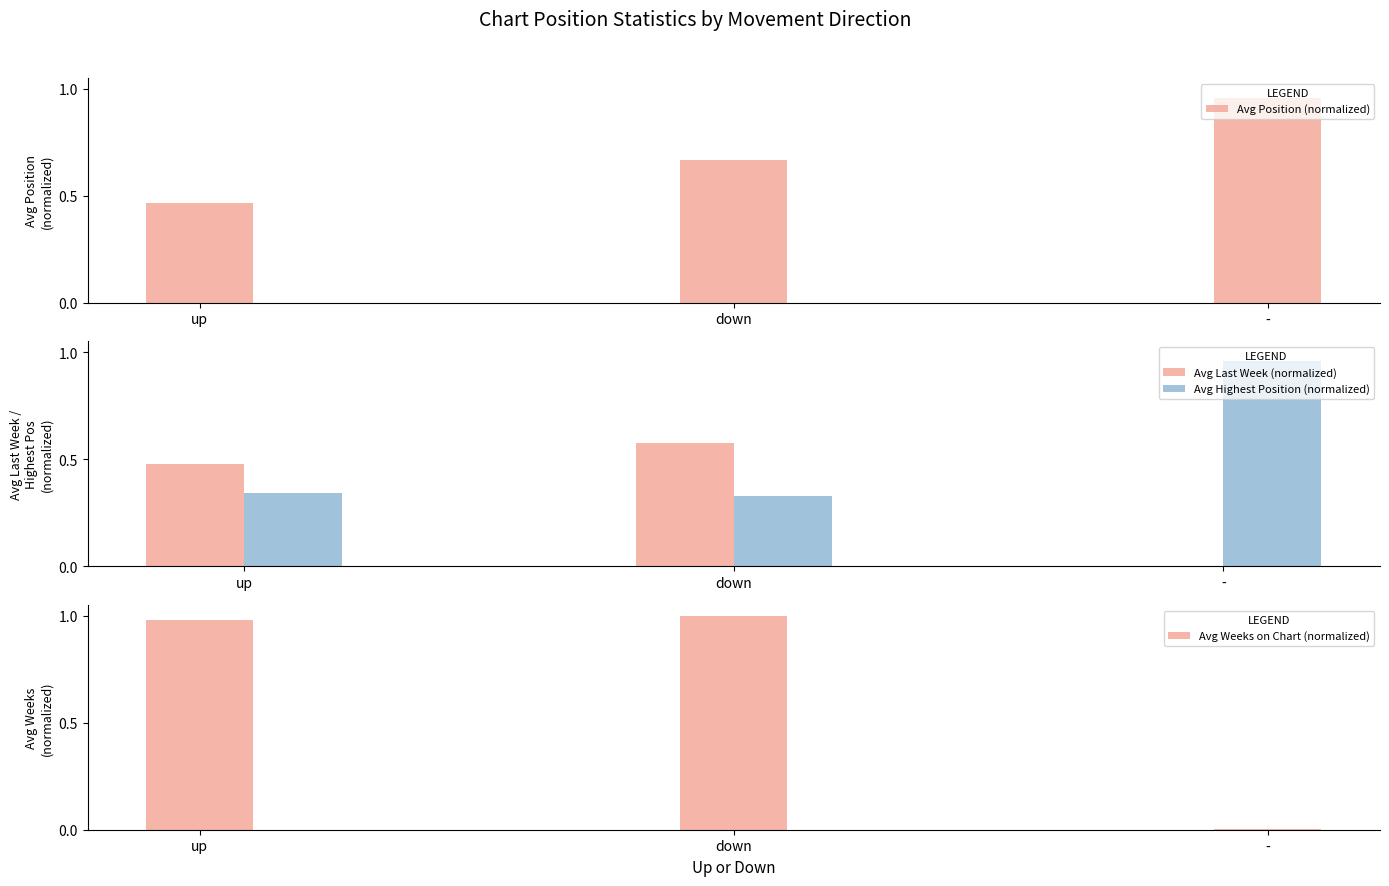

Reading left to right, transcribe all the data shown in this chart.

Avg Position (normalized): 0.5	0.7	1.0
Avg Last Week (normalized): 0.5	0.6	0.0
Avg Highest Position (normalized): 0.3	0.3	1.0
Avg Weeks on Chart (normalized): 1.0	1.0	0.0